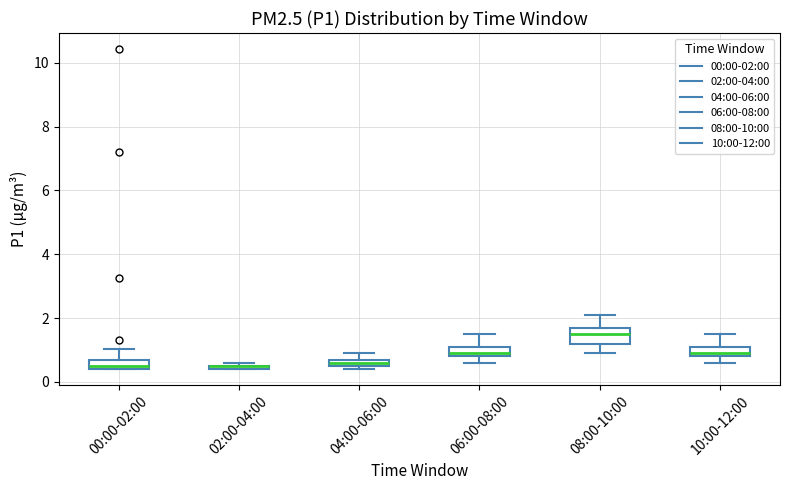

Where is the upper edge of the box for 08:00-10:00 on the y-axis? The values are not printed on the chart, so give them approximately, as read against the axis.

1.8